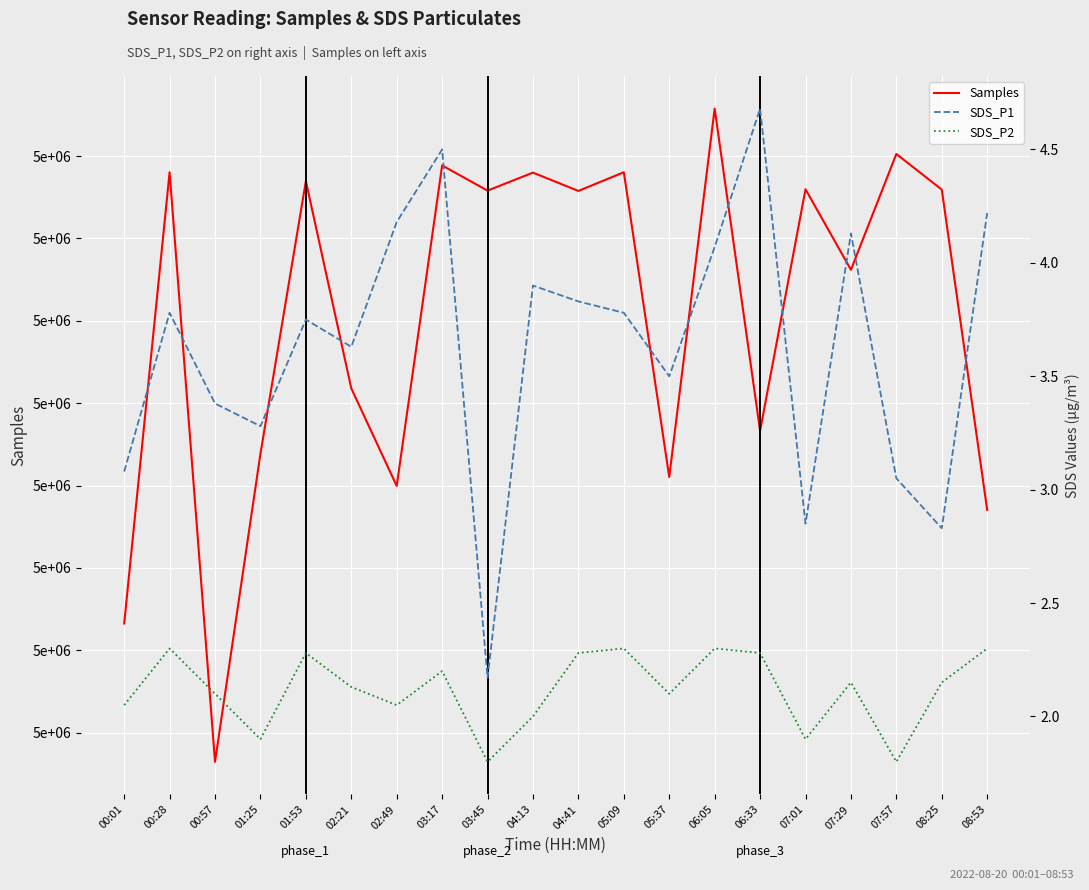

Where is the first local minimum for SDS_P2?

01:25